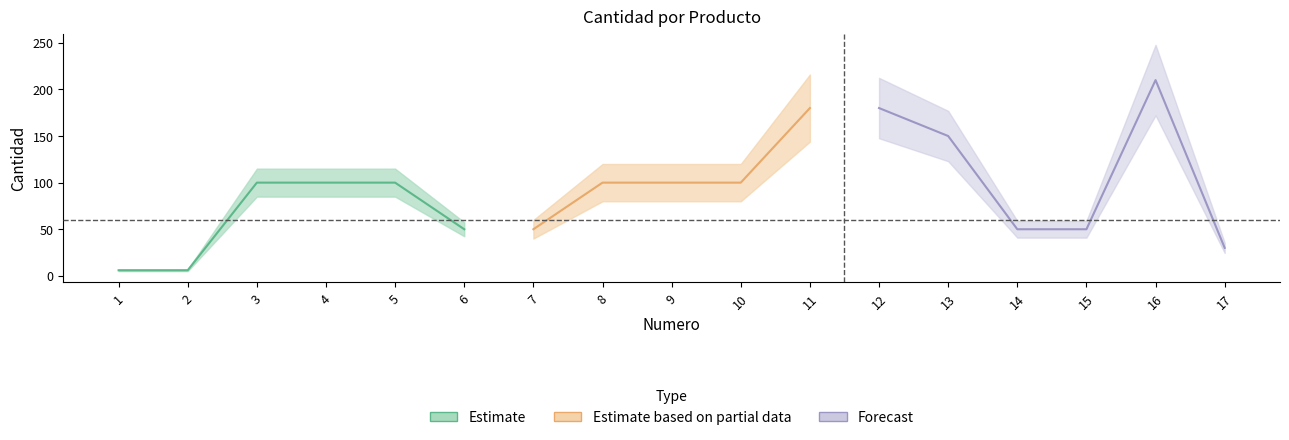

Between 11 and 13, which is larger?

11